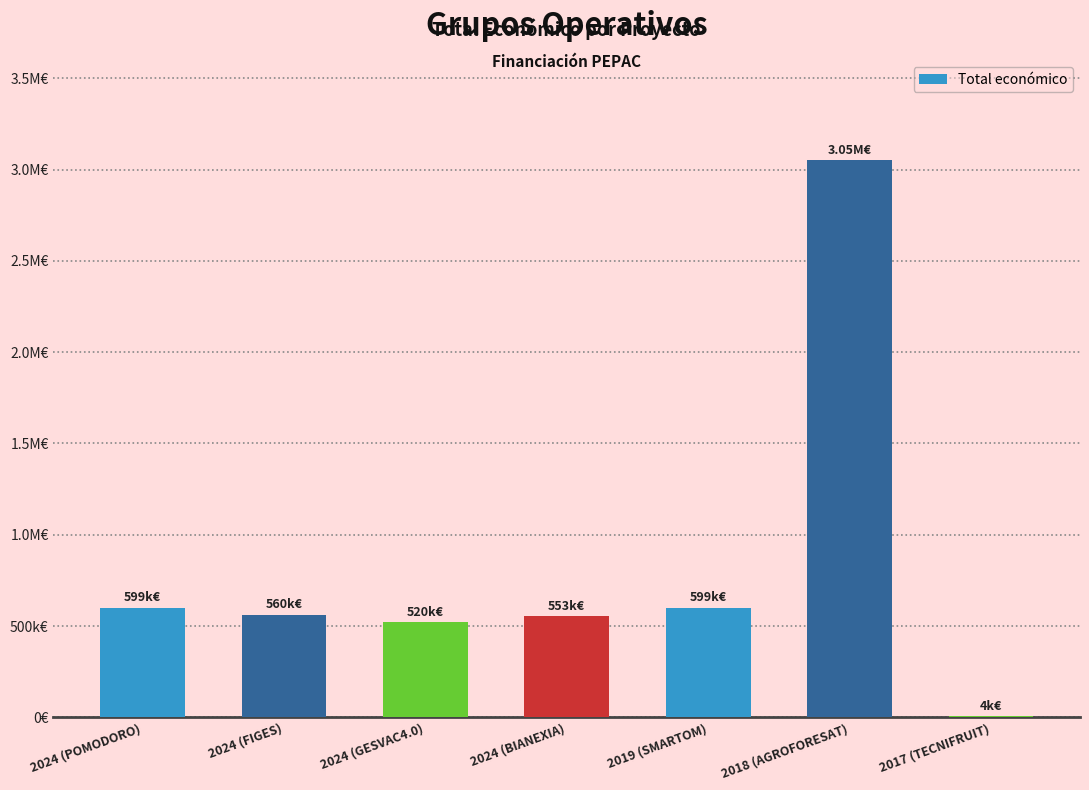

Reading left to right, extract all data points from this chart.

2024 (POMODORO)=599540	2024 (FIGES)=560529	2024 (GESVAC4.0)=520062	2024 (BIANEXIA)=553196	2019 (SMARTOM)=599962	2018 (AGROFORESAT)=3051573	2017 (TECNIFRUIT)=4640